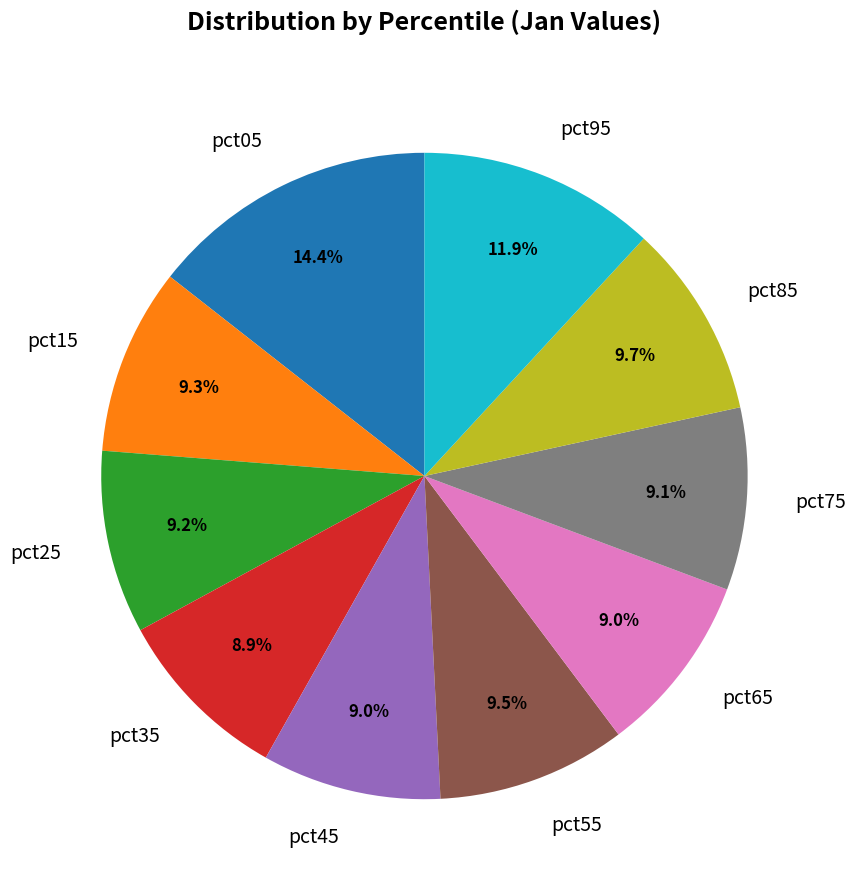

Do pct55 and pct85 together represent more than half of the pie?

No